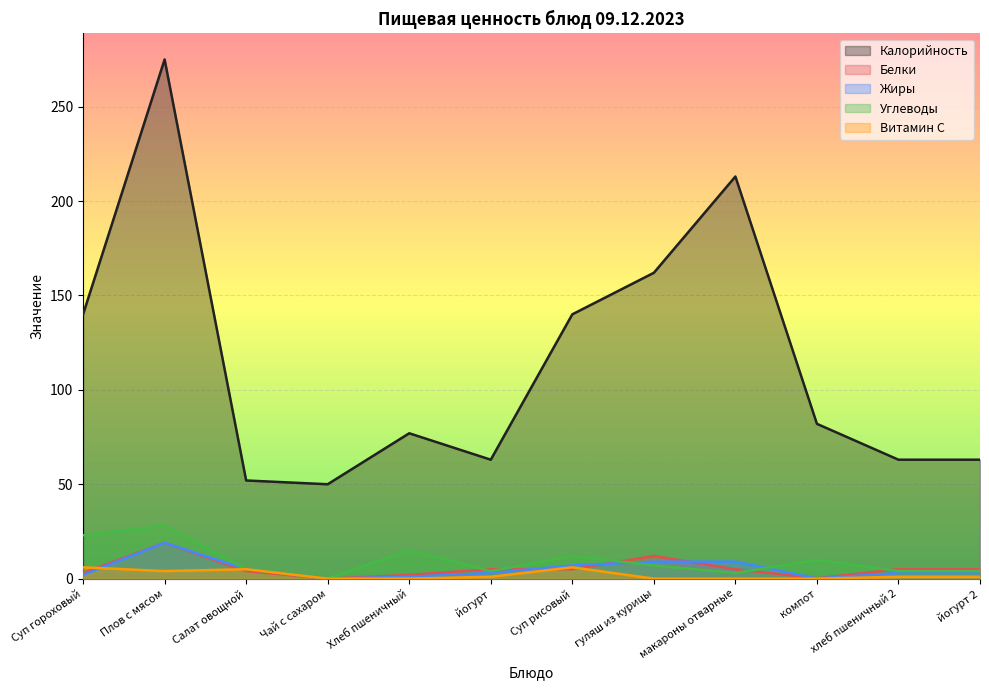

Where does the Белки series first go above 5?

Плов с мясом